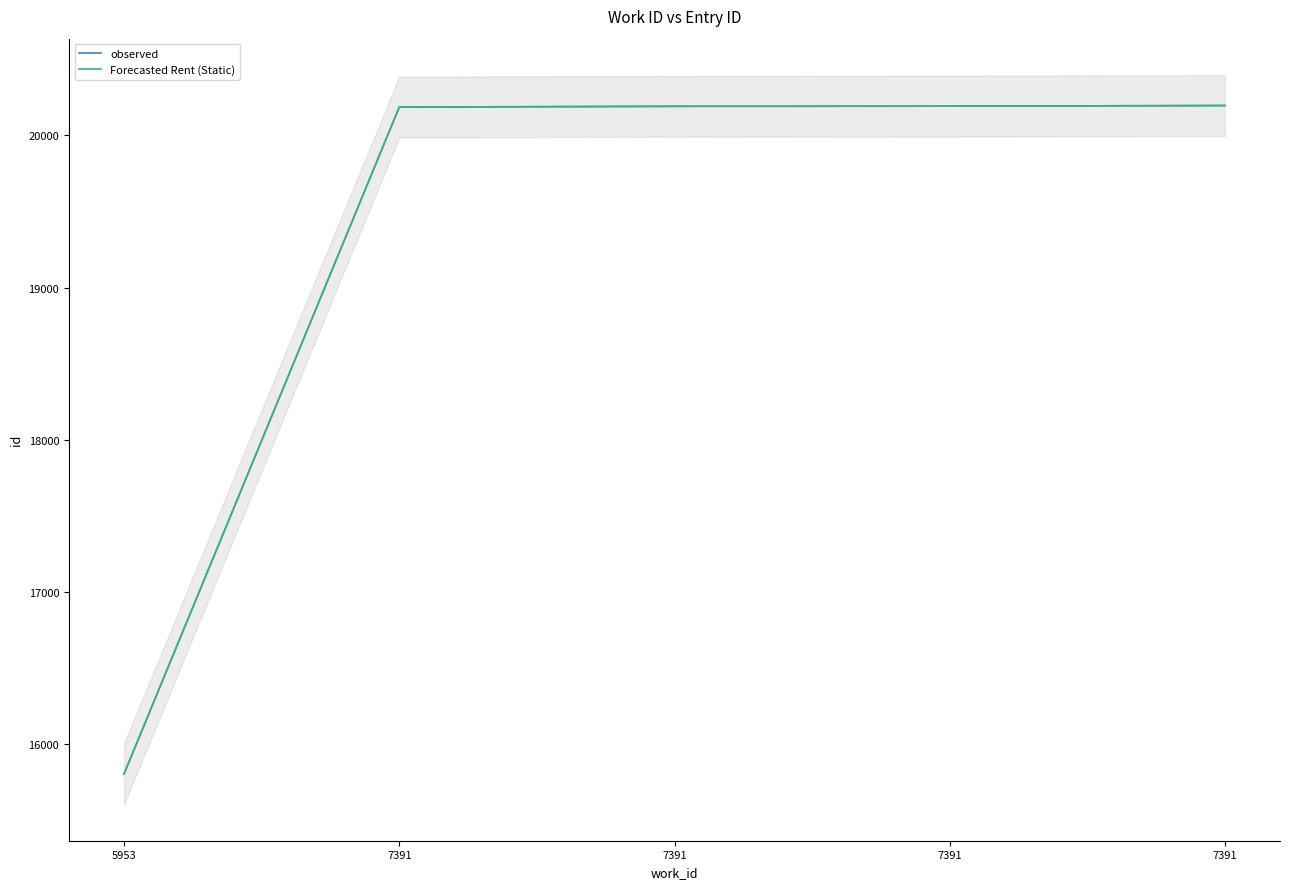

What is the difference between the maximum and minimum values in the observed series?

4392